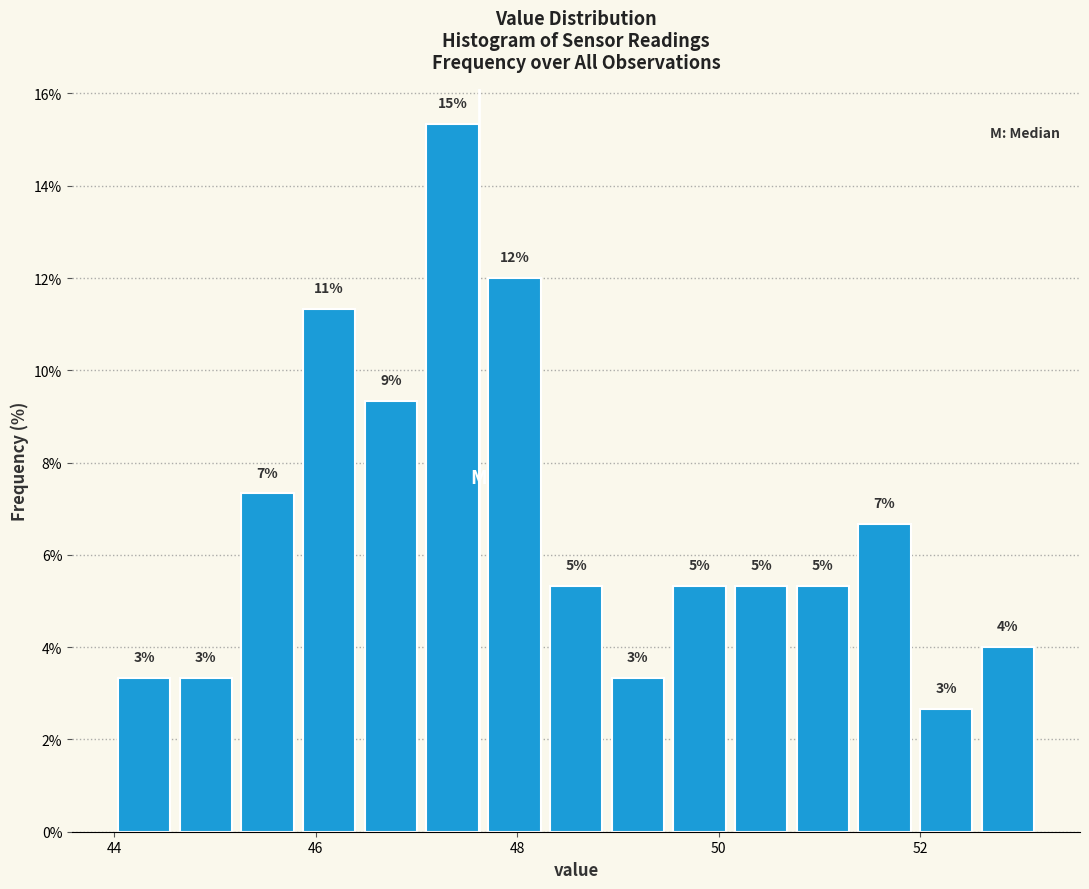

Read against the x-axis, roughly where is the centre of the tallest bar?

47.4